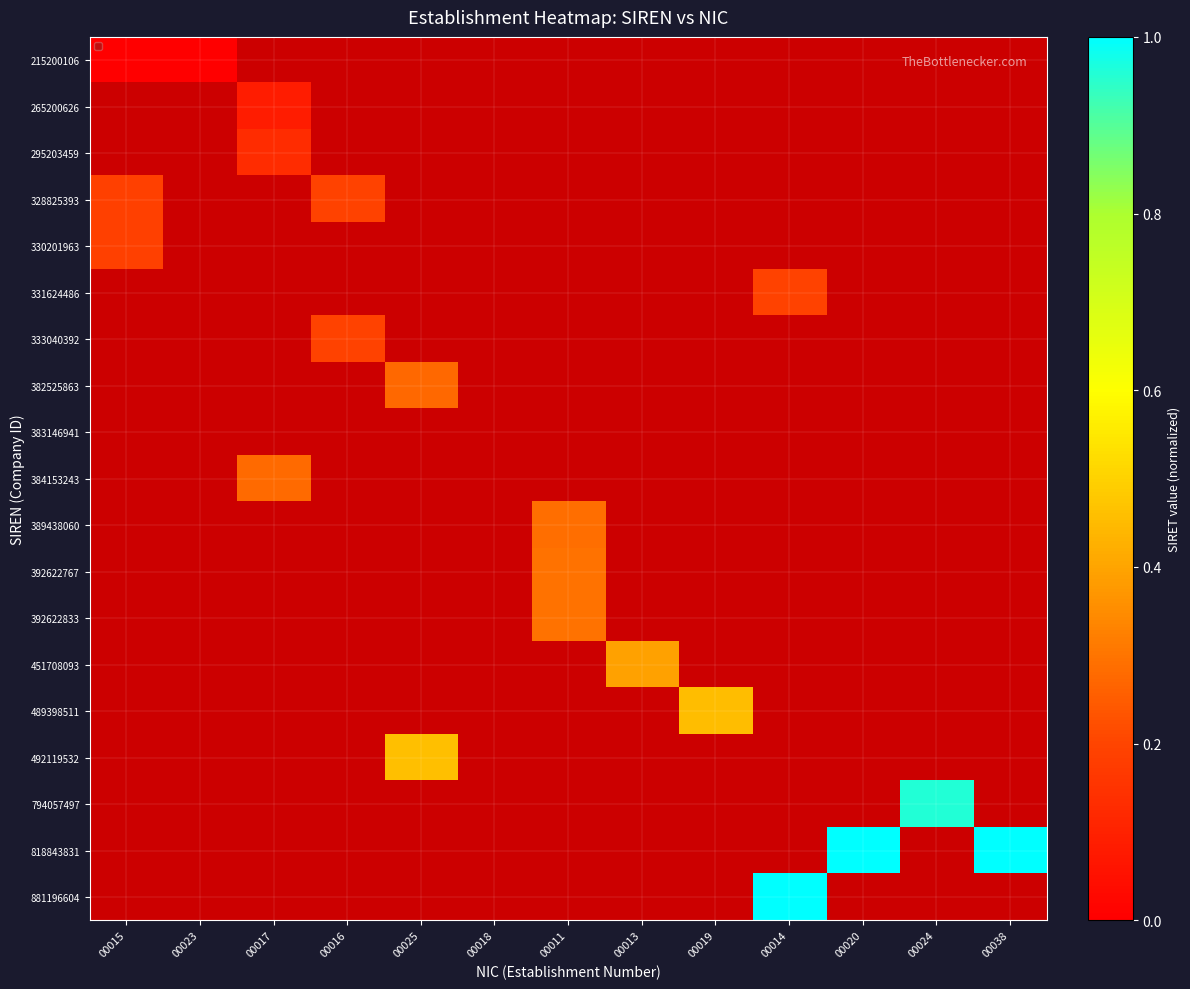

Is the value of 392622833 at 00038 greater than the value of 489398511 at 00018?

No